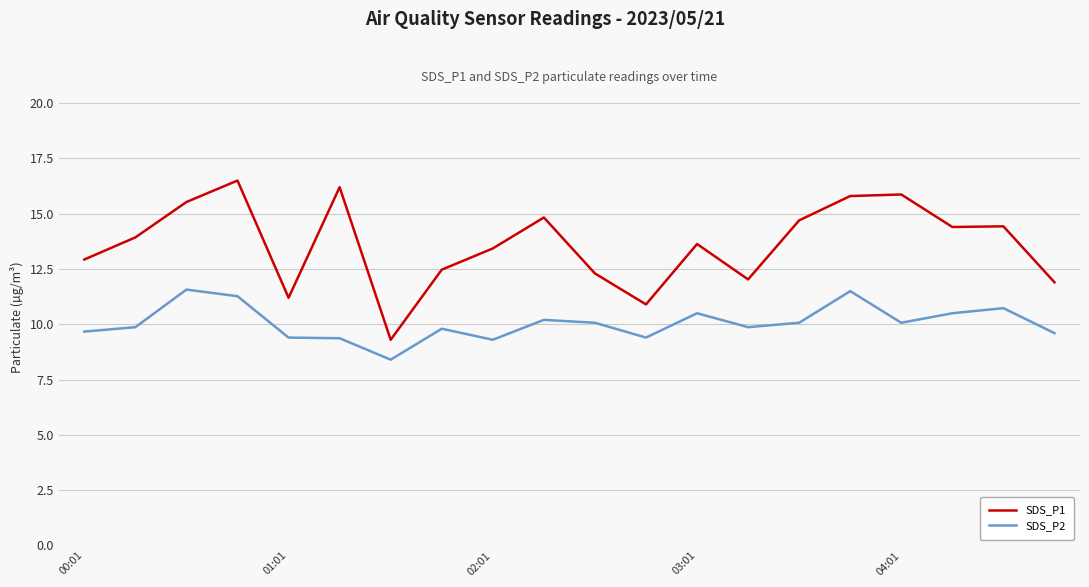

What is the smallest value displayed?

8.4